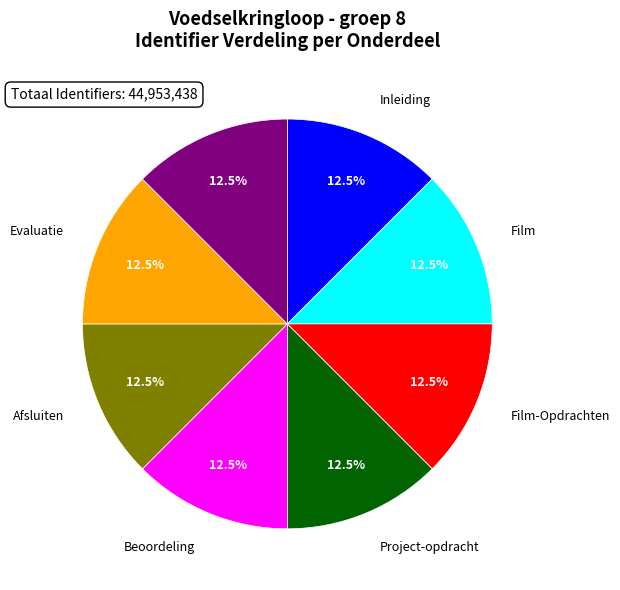

How many slices are in this pie chart?

8